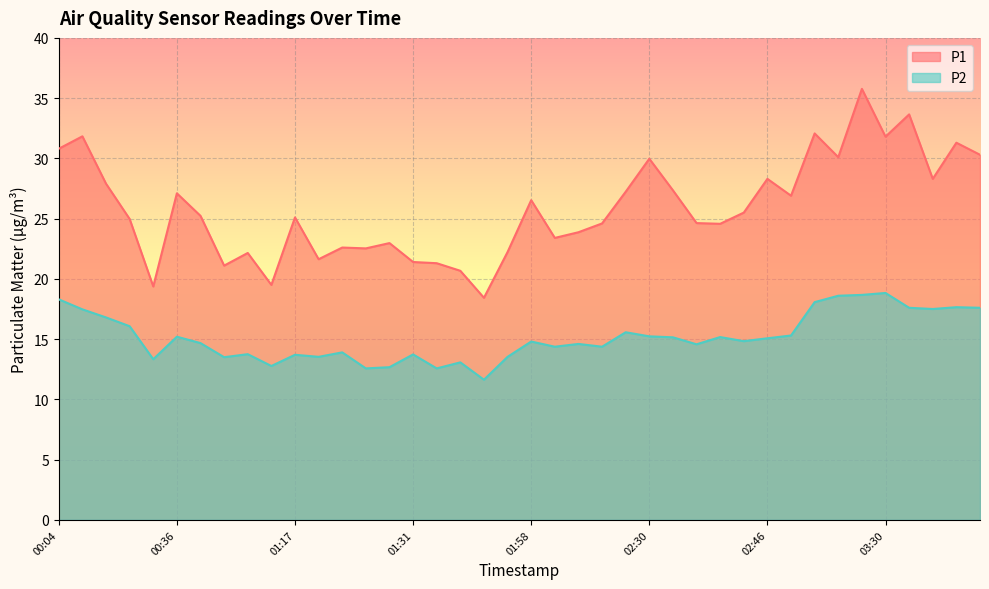

Rank the series by their maximum value, from lowest to highest.

P2, P1